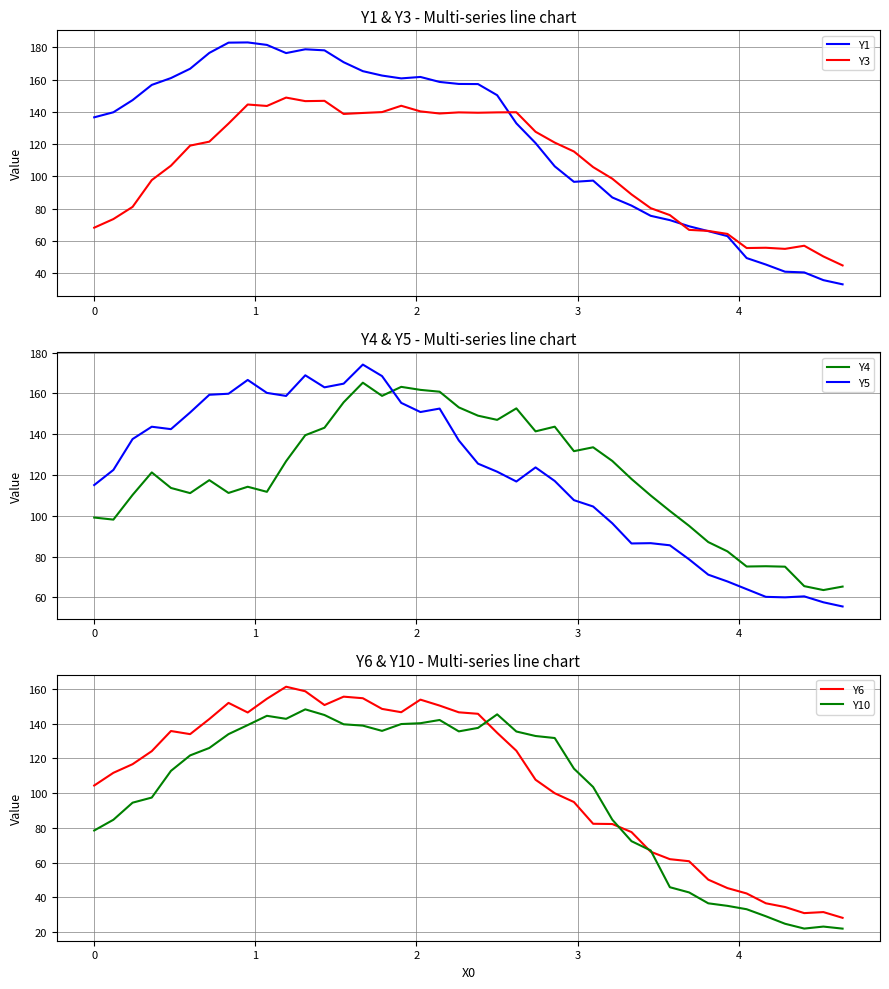

What is the difference between the maximum and minimum values in the Y5 series?

118.6